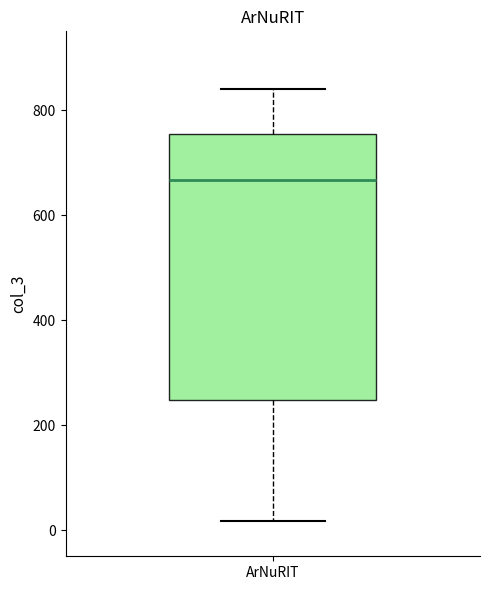

Where does the median line of the box for ArNuRIT sit on the y-axis? The values are not printed on the chart, so give them approximately, as read against the axis.

660